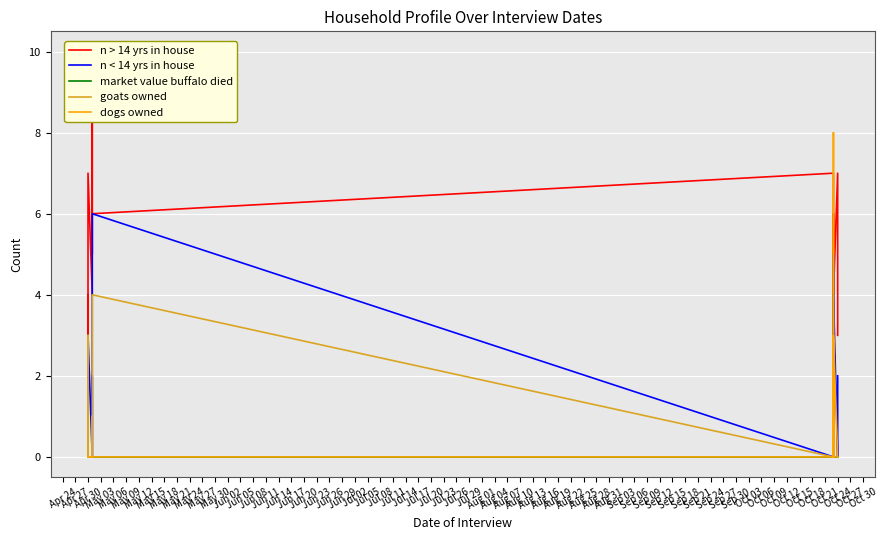

What is the difference between the maximum and second lowest values in the n < 14 yrs in house series?

6